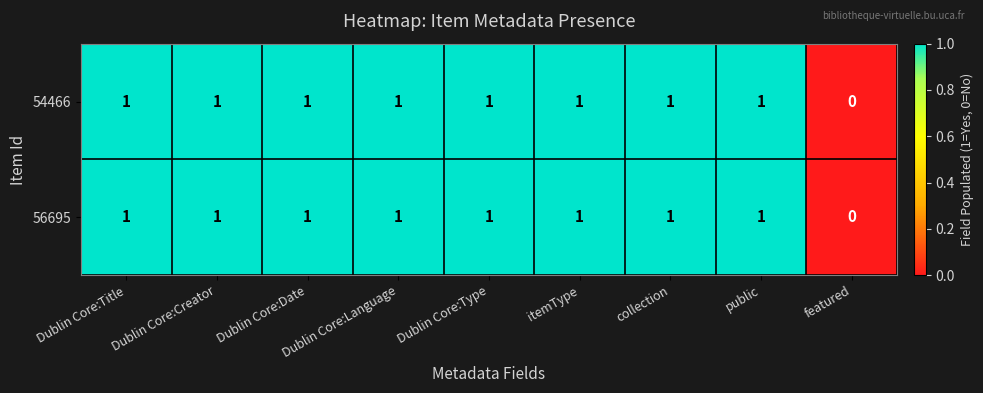

Is it true that 56695 equals 2 at collection?

False